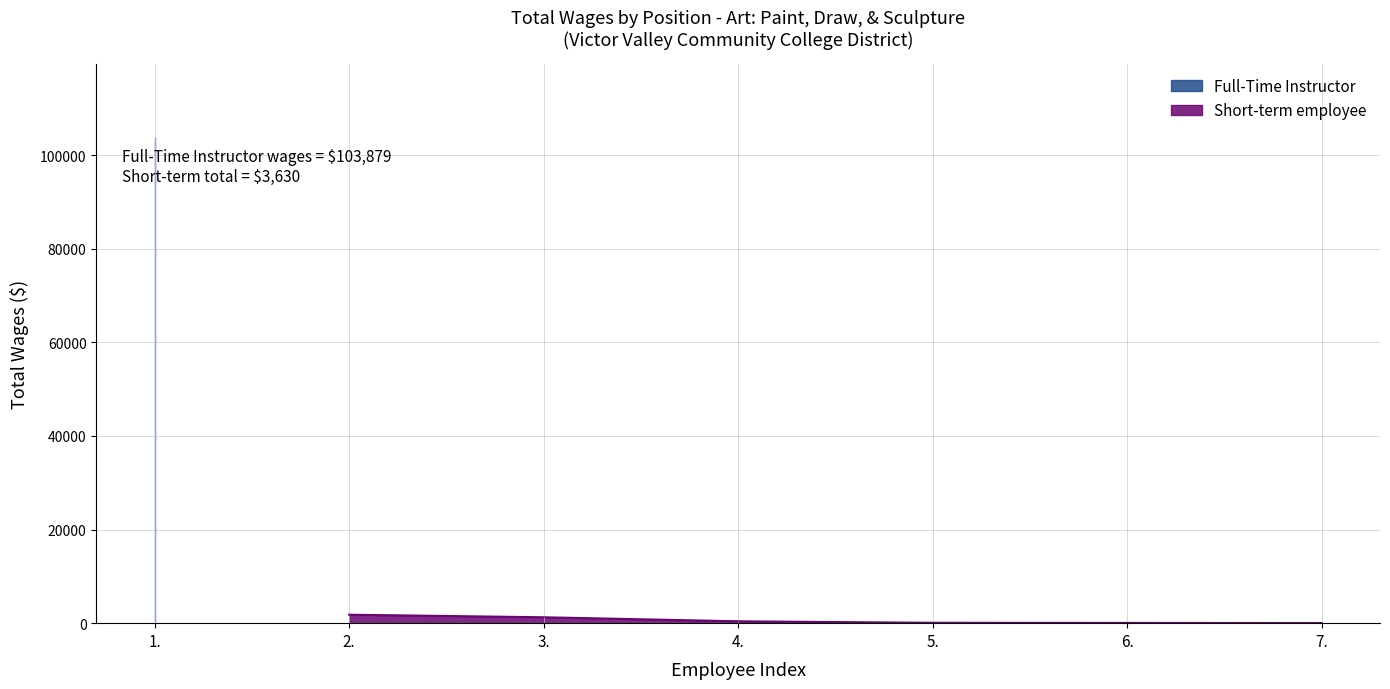

Where does the data first go above 399?

1.